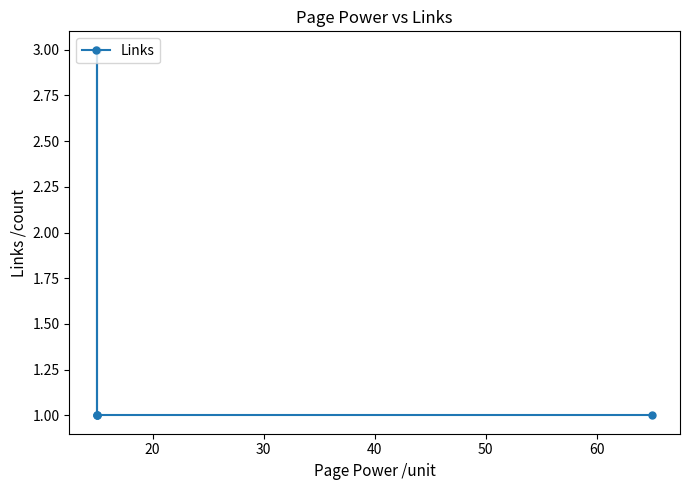

Is this an area chart (filled region under the line)?

No